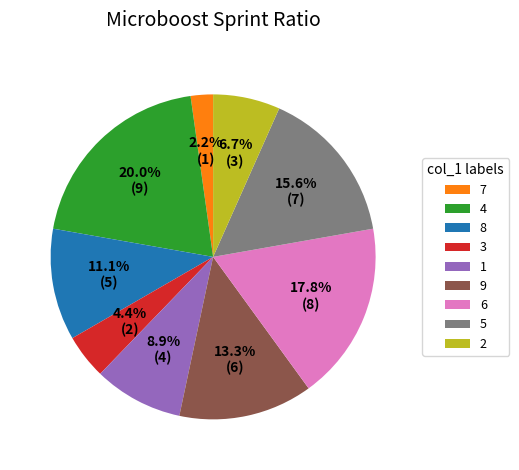

Which category has the smallest portion of the pie?

7